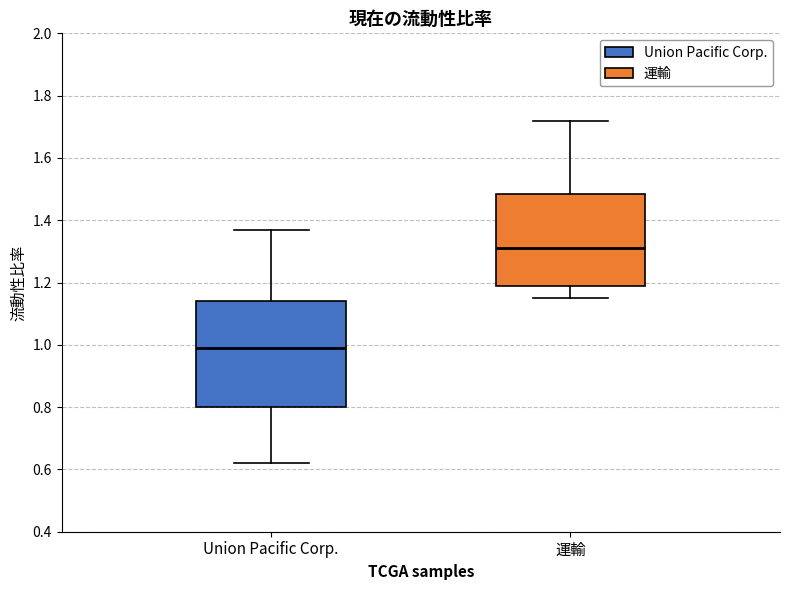

Which box has the lowest median line?

Union Pacific Corp.